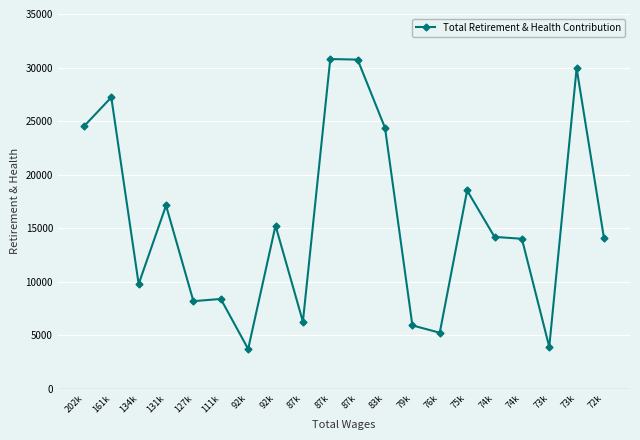

What is the label of the 2nd point from the right?

73k